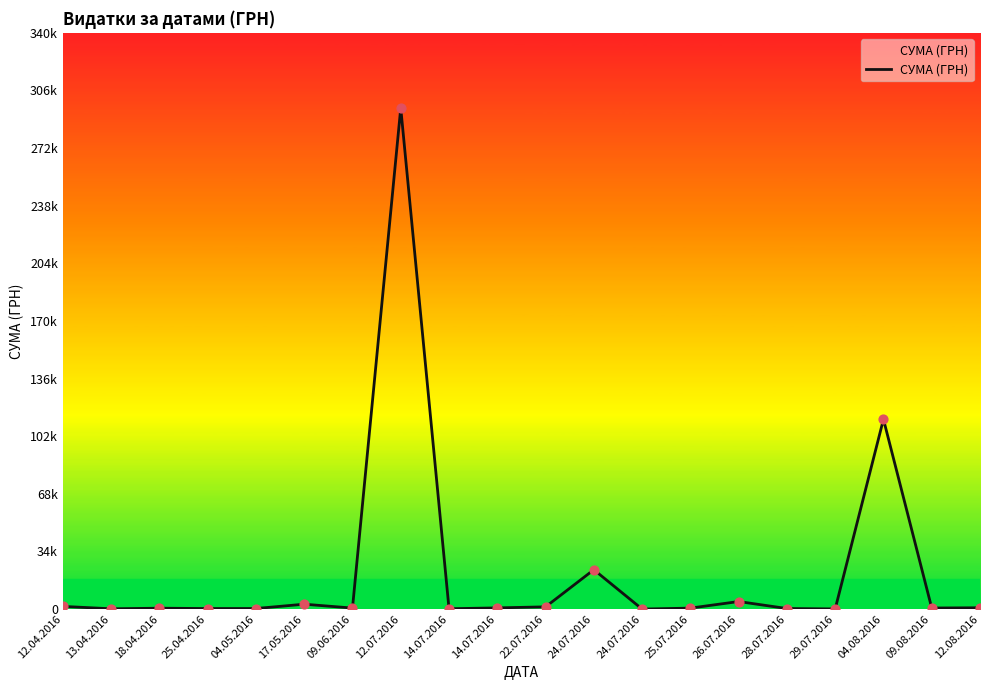

Which has a higher value, 09.06.2016 or 24.07.2016?

09.06.2016